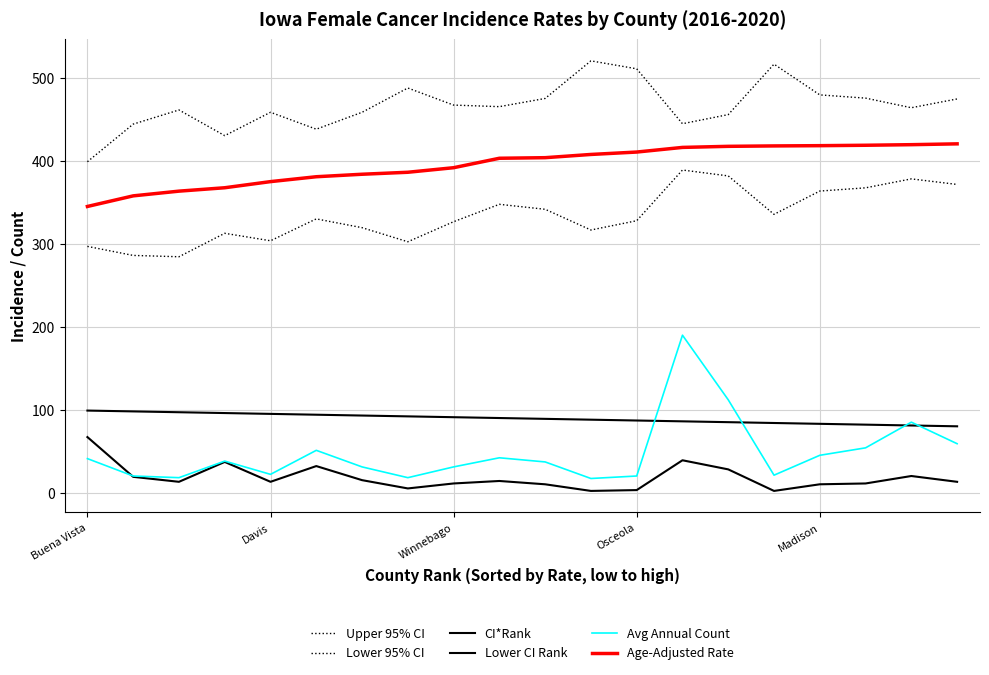

At which label does Upper 95% CI first exceed 465?

7